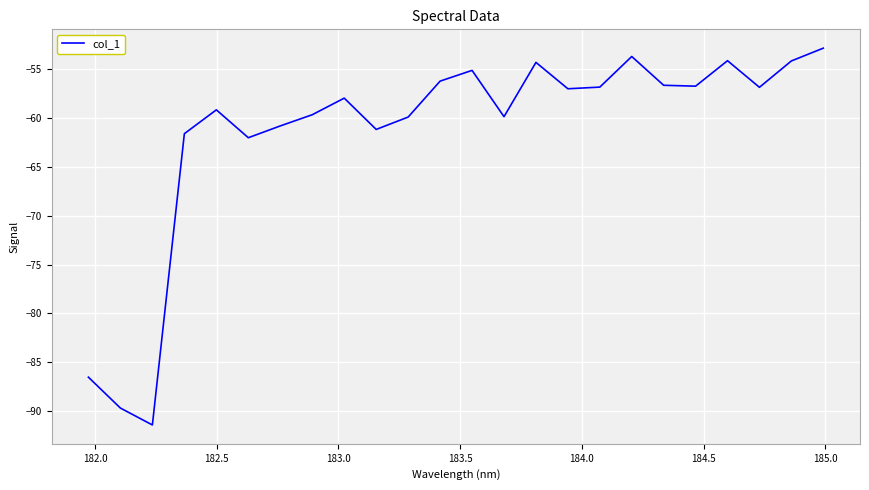

What is the smallest value displayed?

-91.4